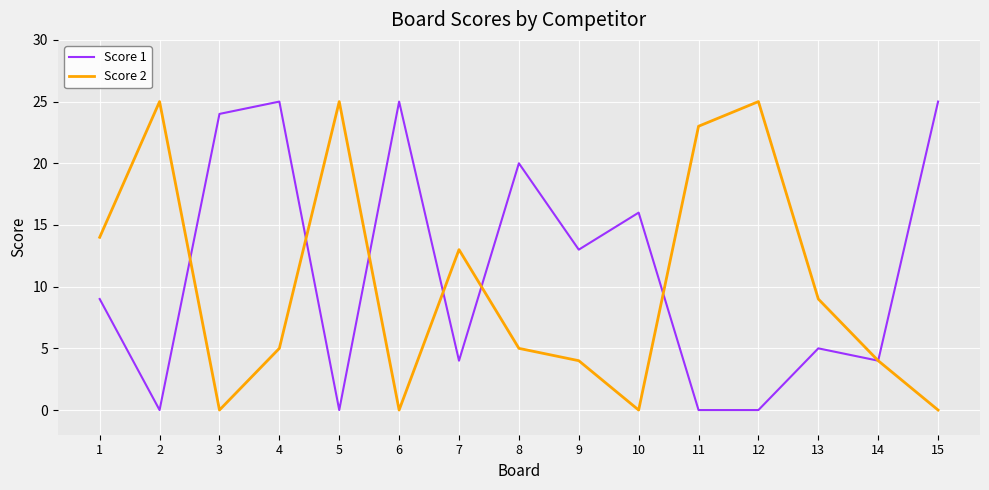

What is the total value across all series at 6?

25